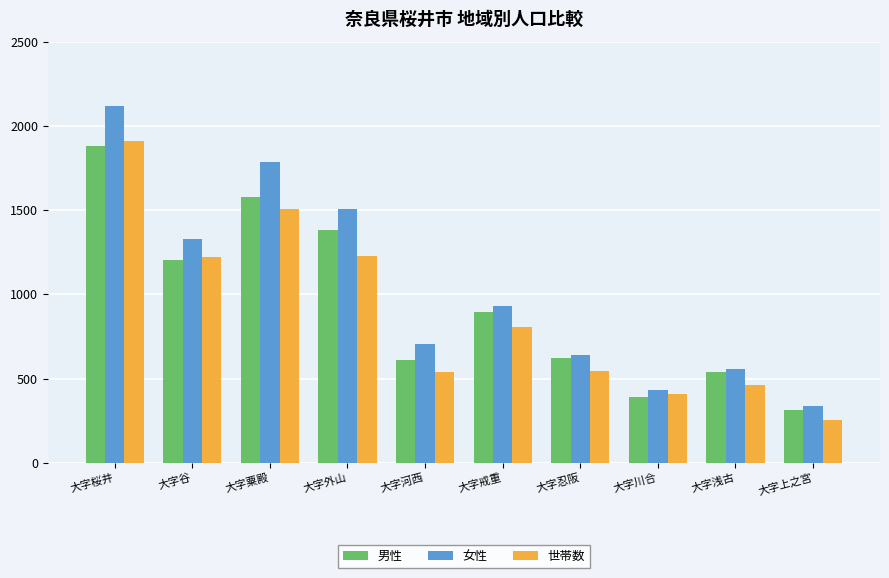

Which category has the highest value in the 女性 series?

大字桜井